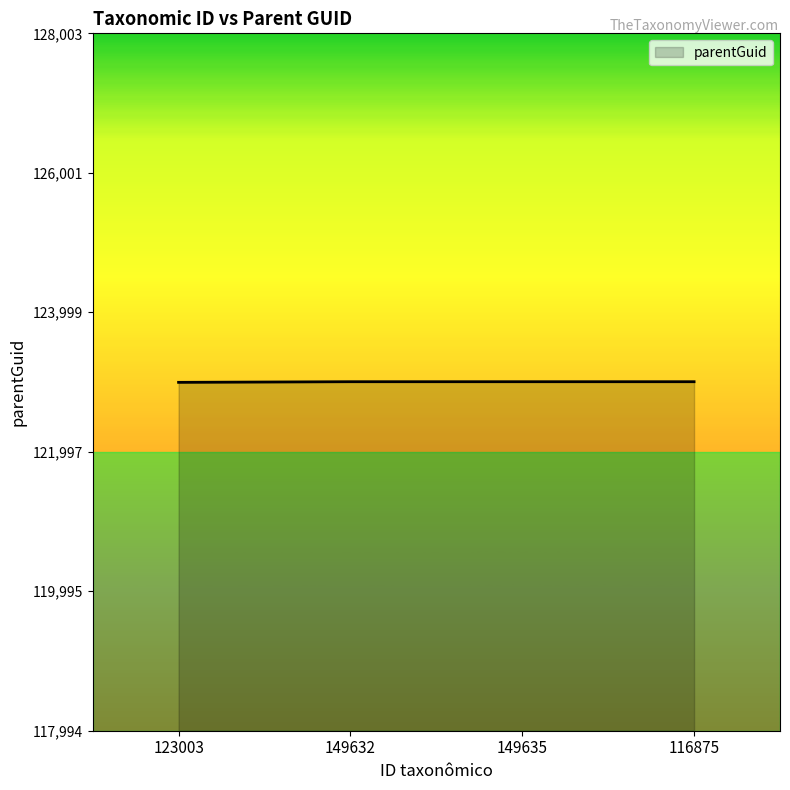

The value at 149632 is 123003. True or false?

True